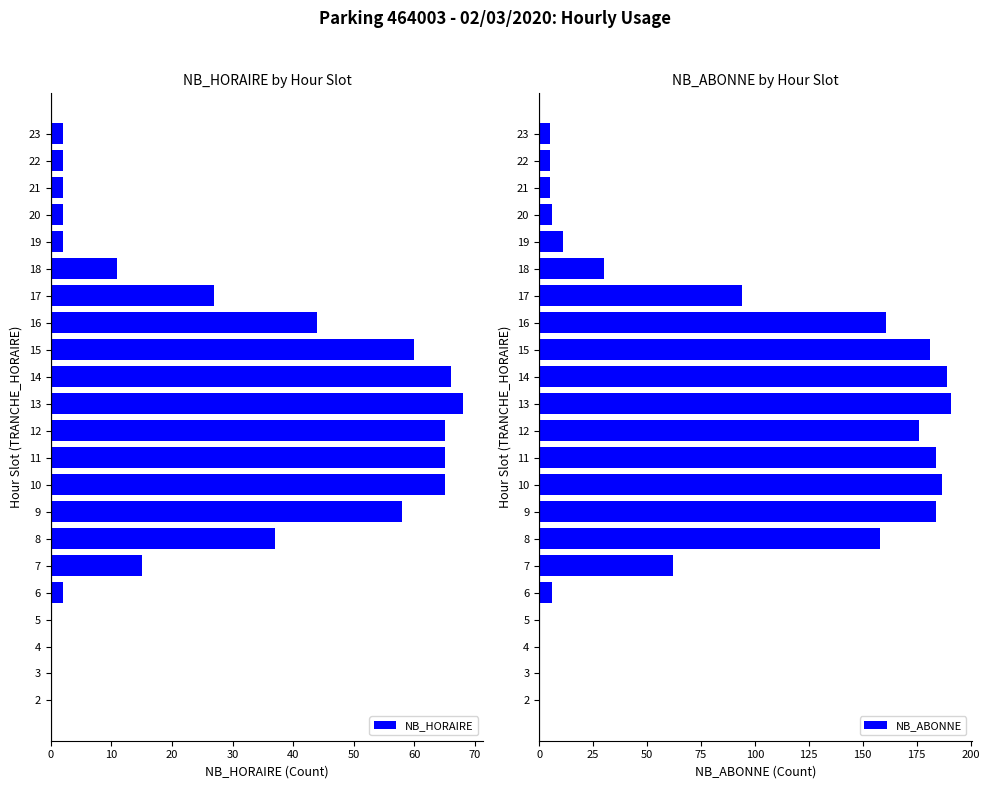

What is the difference between the maximum and minimum values in the NB_HORAIRE series?

68